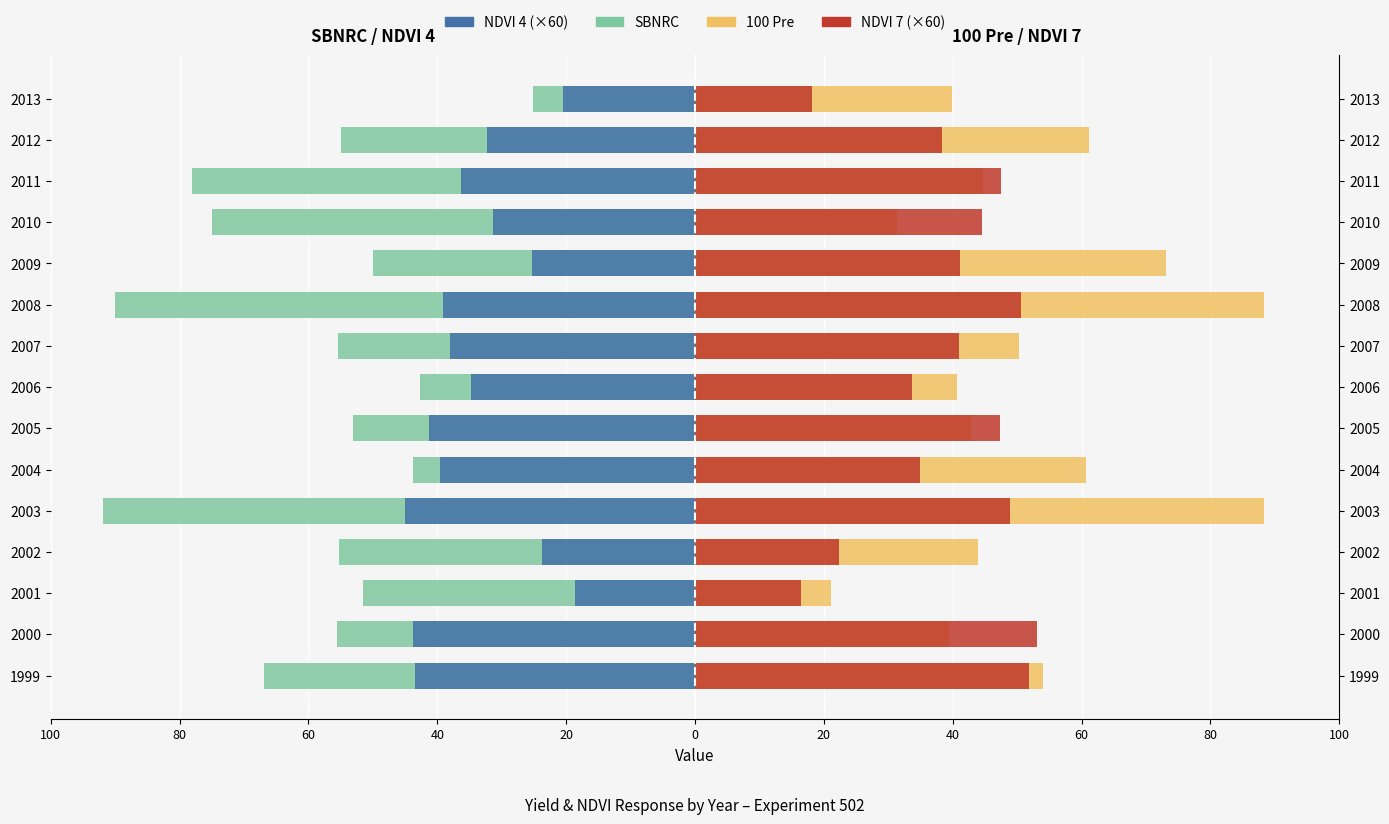

How many groups of bars are there?

15